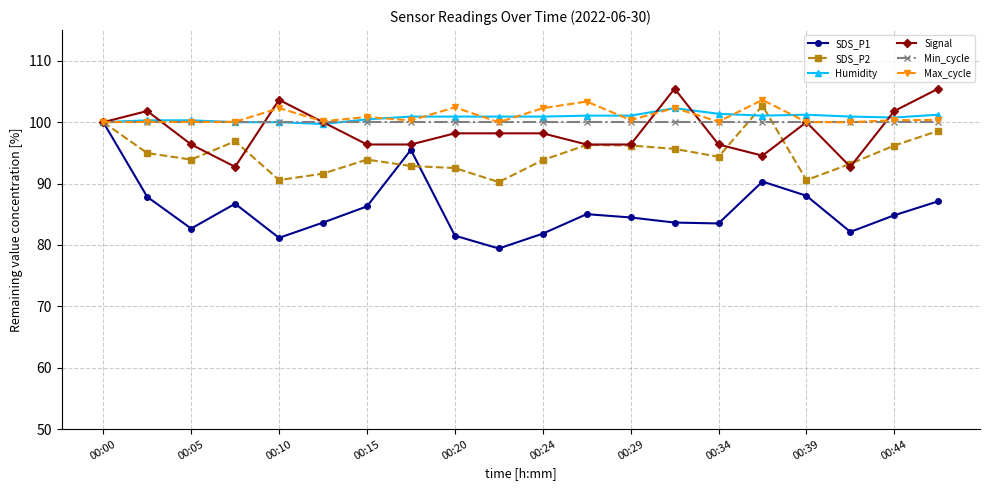

What is the value of the SDS_P1 point at the 12th from the left?

85.0